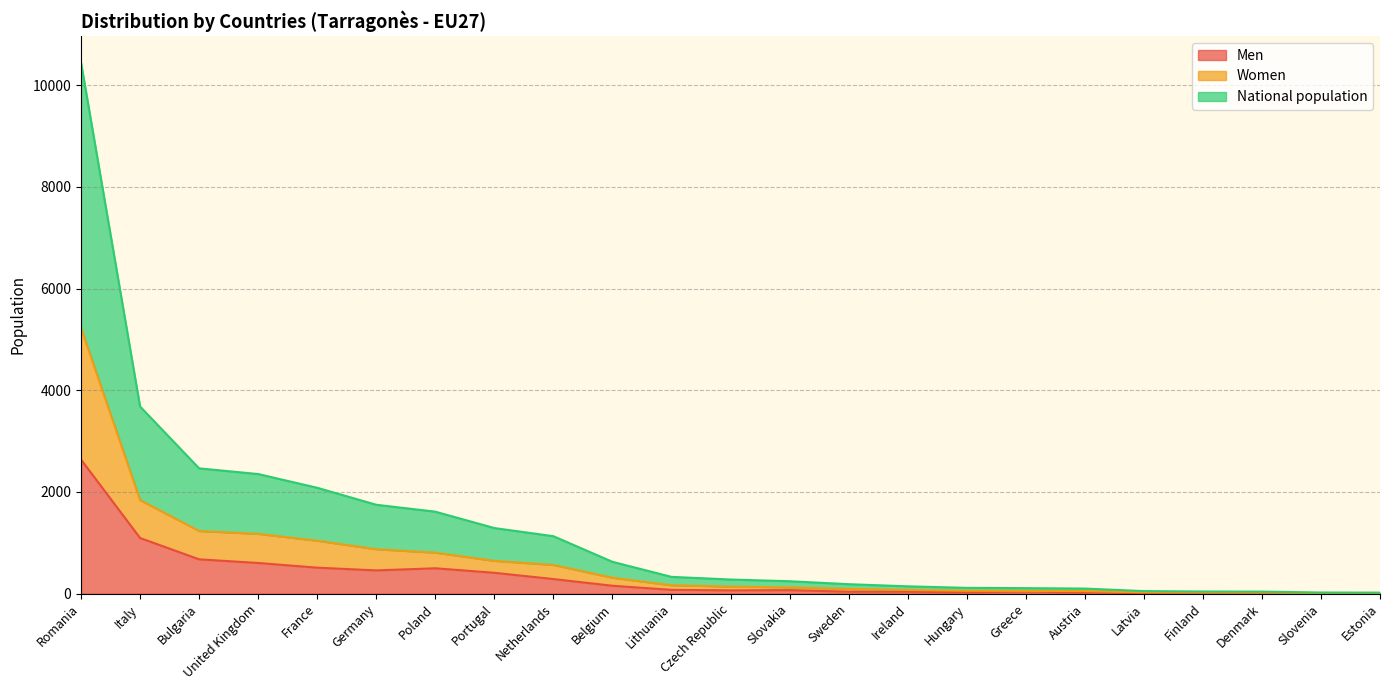

At which label does National population first exceed 278?

Romania